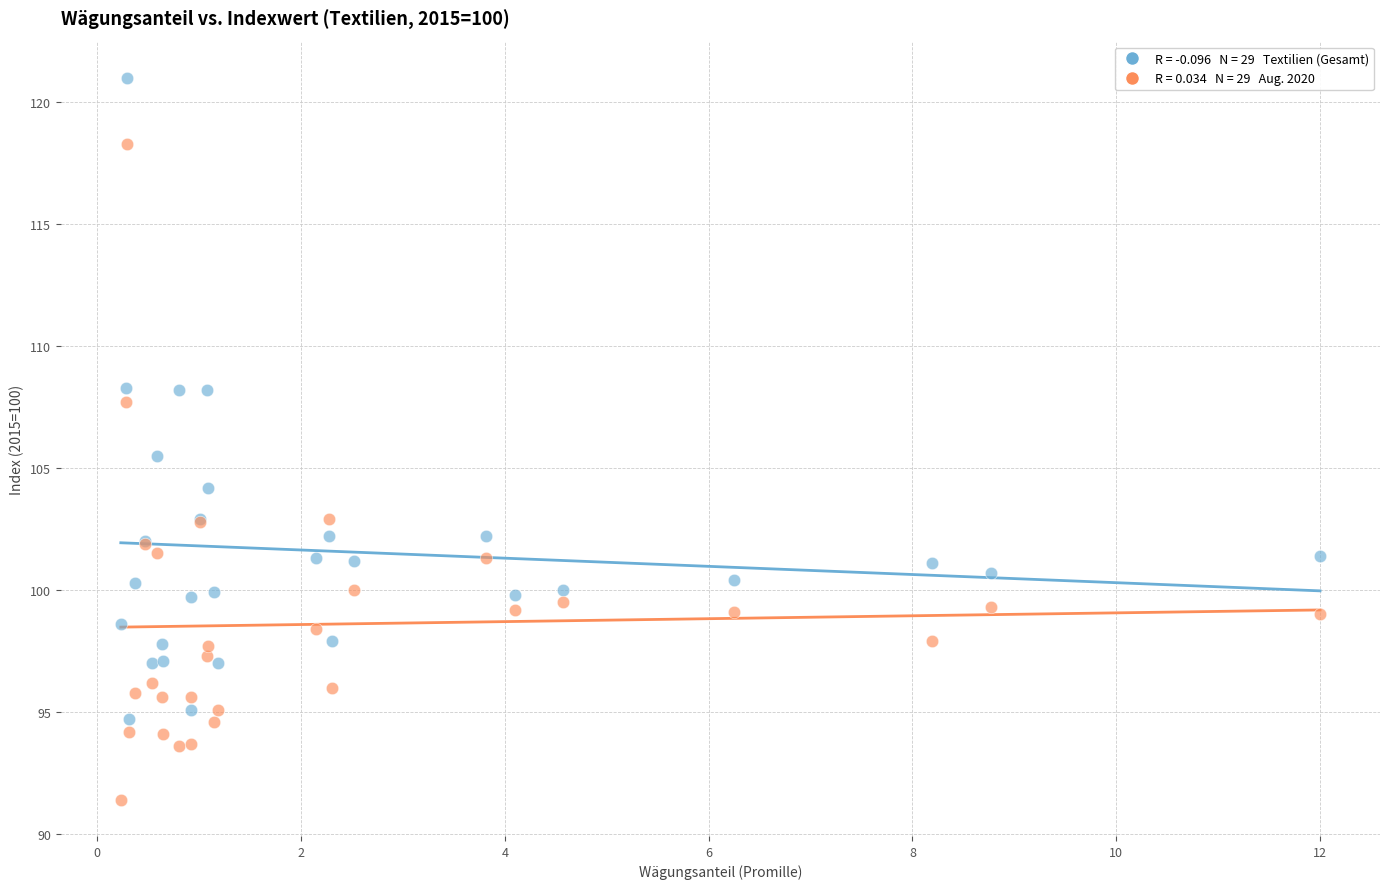

Across all series, what Y value is closest to 106?

105.5